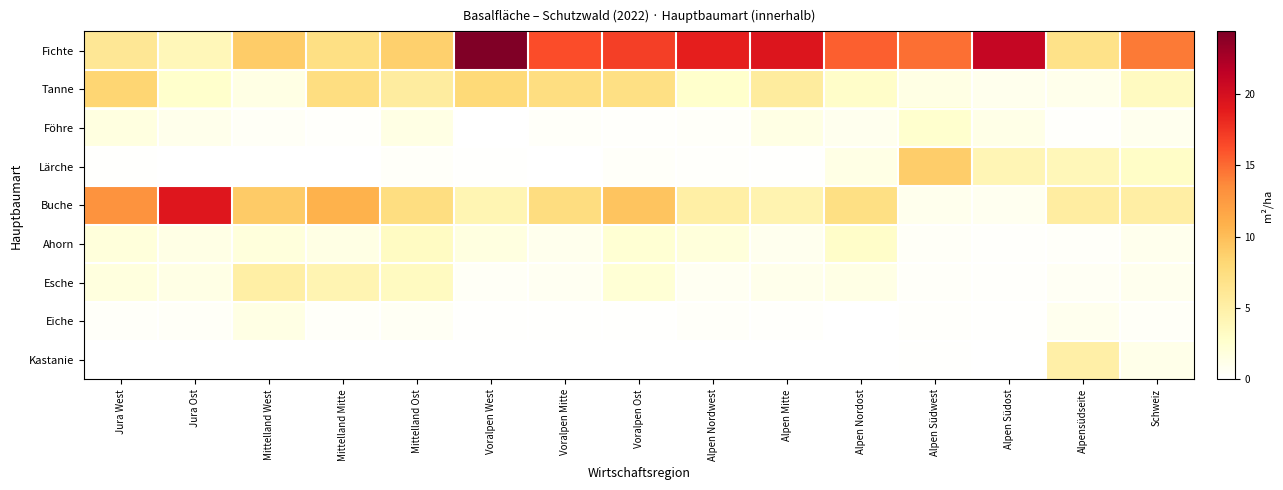

Reading left to right, extract all data points from this chart.

Fichte: Jura West=6.1	Jura Ost=3.9	Mittelland West=9.0	Mittelland Mitte=7.2	Mittelland Ost=8.7	Voralpen West=24.4	Voralpen Mitte=16.3	Voralpen Ost=17.0	Alpen Nordwest=18.7	Alpen Mitte=19.4	Alpen Nordost=15.5	Alpen Südwest=14.8	Alpen Südost=21.0	Alpensüdseite=6.9	Schweiz=14.3
Tanne: Jura West=8.3	Jura Ost=2.7	Mittelland West=1.5	Mittelland Mitte=7.4	Mittelland Ost=5.5	Voralpen West=8.0	Voralpen Mitte=7.4	Voralpen Ost=7.2	Alpen Nordwest=2.7	Alpen Mitte=5.6	Alpen Nordost=2.9	Alpen Südwest=1.5	Alpen Südost=1.0	Alpensüdseite=1.1	Schweiz=3.4
Föhre: Jura West=1.7	Jura Ost=1.1	Mittelland West=0.5	Mittelland Mitte=0.2	Mittelland Ost=1.5	Voralpen West=0.0	Voralpen Mitte=0.3	Voralpen Ost=0.2	Alpen Nordwest=0.3	Alpen Mitte=1.5	Alpen Nordost=0.9	Alpen Südwest=2.6	Alpen Südost=1.3	Alpensüdseite=0.2	Schweiz=0.9
Lärche: Jura West=0.1	Jura Ost=0.0	Mittelland West=0.0	Mittelland Mitte=0.0	Mittelland Ost=0.3	Voralpen West=0.1	Voralpen Mitte=0.0	Voralpen Ost=0.3	Alpen Nordwest=0.2	Alpen Mitte=0.1	Alpen Nordost=1.4	Alpen Südwest=8.9	Alpen Südost=4.1	Alpensüdseite=3.9	Schweiz=3.0
Buche: Jura West=13.1	Jura Ost=19.3	Mittelland West=9.1	Mittelland Mitte=10.8	Mittelland Ost=7.4	Voralpen West=4.2	Voralpen Mitte=7.5	Voralpen Ost=9.6	Alpen Nordwest=5.1	Alpen Mitte=4.4	Alpen Nordost=7.2	Alpen Südwest=1.0	Alpen Südost=0.8	Alpensüdseite=5.4	Schweiz=5.2
Ahorn: Jura West=2.0	Jura Ost=1.4	Mittelland West=1.9	Mittelland Mitte=1.5	Mittelland Ost=3.3	Voralpen West=1.7	Voralpen Mitte=1.0	Voralpen Ost=2.3	Alpen Nordwest=2.0	Alpen Mitte=0.9	Alpen Nordost=2.9	Alpen Südwest=0.4	Alpen Südost=0.2	Alpensüdseite=0.3	Schweiz=1.0
Esche: Jura West=1.8	Jura Ost=1.4	Mittelland West=5.1	Mittelland Mitte=4.3	Mittelland Ost=3.4	Voralpen West=0.5	Voralpen Mitte=0.7	Voralpen Ost=2.2	Alpen Nordwest=0.7	Alpen Mitte=1.1	Alpen Nordost=1.4	Alpen Südwest=0.3	Alpen Südost=0.2	Alpensüdseite=0.6	Schweiz=0.9
Eiche: Jura West=0.3	Jura Ost=0.4	Mittelland West=1.5	Mittelland Mitte=0.3	Mittelland Ost=0.6	Voralpen West=0.1	Voralpen Mitte=0.1	Voralpen Ost=0.1	Alpen Nordwest=0.3	Alpen Mitte=0.2	Alpen Nordost=0.0	Alpen Südwest=0.2	Alpen Südost=0.1	Alpensüdseite=0.9	Schweiz=0.4
Kastanie: Jura West=0.0	Jura Ost=0.0	Mittelland West=0.0	Mittelland Mitte=0.0	Mittelland Ost=0.0	Voralpen West=0.0	Voralpen Mitte=0.0	Voralpen Ost=0.0	Alpen Nordwest=0.0	Alpen Mitte=0.0	Alpen Nordost=0.0	Alpen Südwest=0.1	Alpen Südost=0.0	Alpensüdseite=5.0	Schweiz=1.2